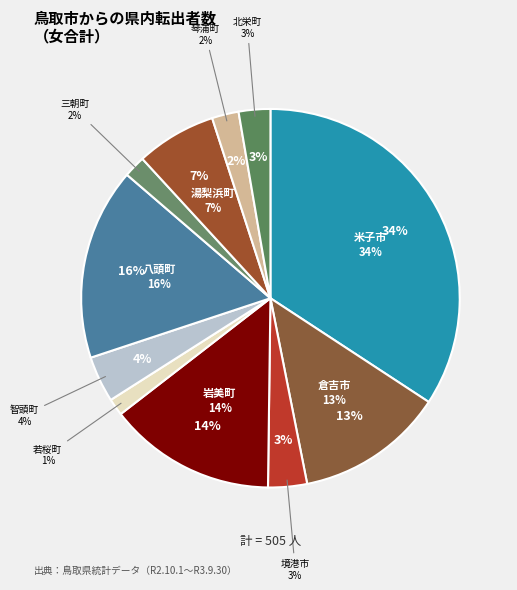

What percentage is the 若桜町 slice, to the nearest percent?

1%